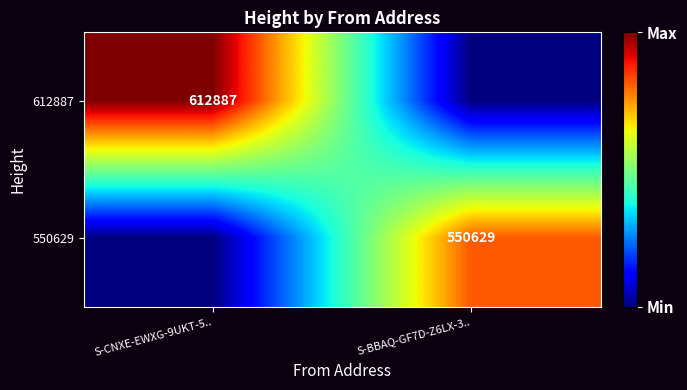

How many categories are shown in the chart?

2